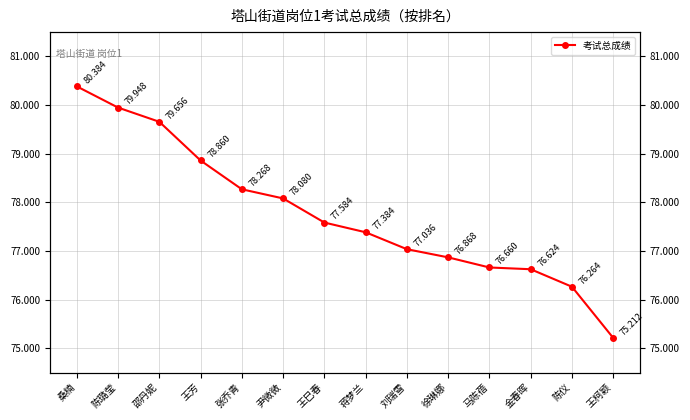

What is the change in value from 陈璐莹 to 邵丹妮?

-0.3